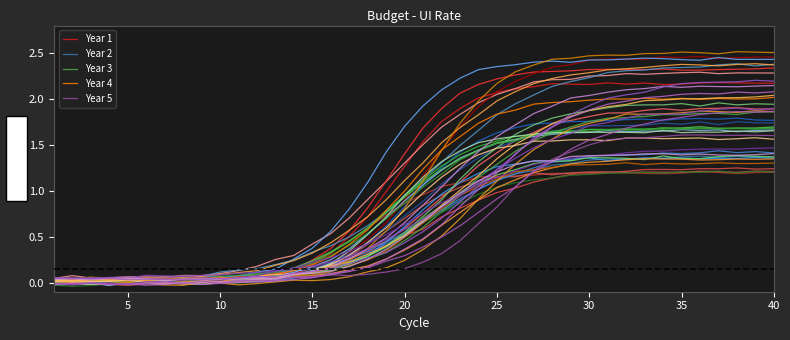

At how many categories does at least one series exceed 1?

21